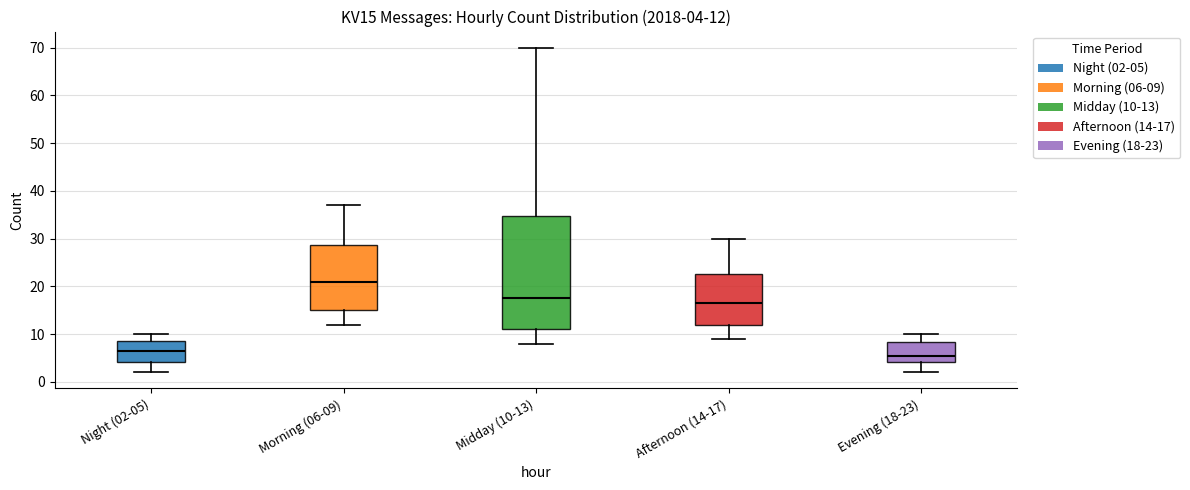

Which box has the lowest median line?

Evening (18-23)